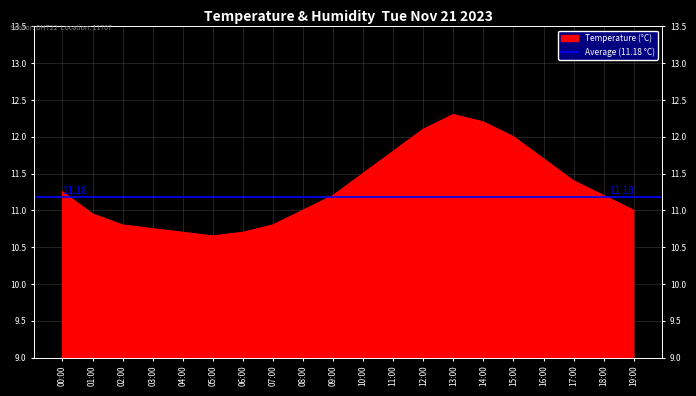

Reading left to right, what are all the values shown in this chart?

00:00=11.2	01:00=10.9	02:00=10.8	03:00=10.8	04:00=10.7	05:00=10.7	06:00=10.7	07:00=10.8	08:00=11.0	09:00=11.2	10:00=11.5	11:00=11.8	12:00=12.1	13:00=12.3	14:00=12.2	15:00=12.0	16:00=11.7	17:00=11.4	18:00=11.2	19:00=11.0